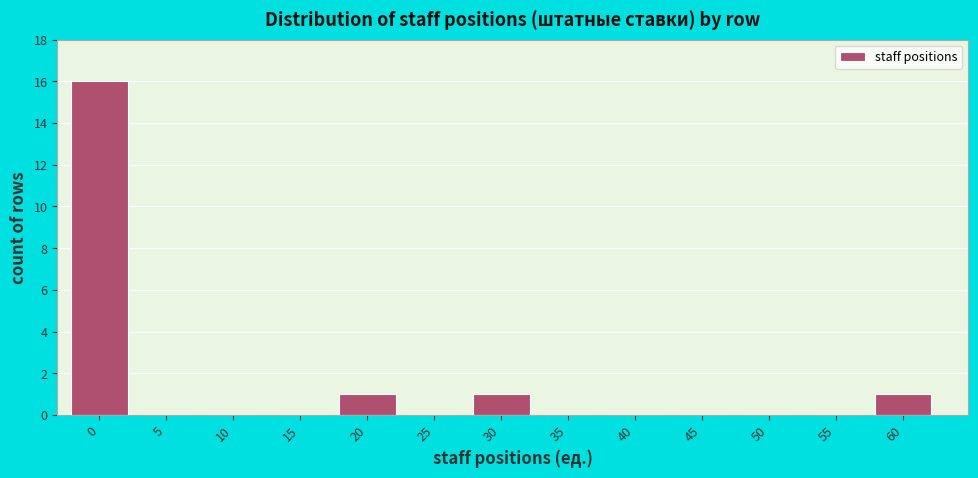

Reading right to left, what are all the values shown in this chart?

60=1	55=0	50=0	45=0	40=0	35=0	30=1	25=0	20=1	15=0	10=0	5=0	0=16